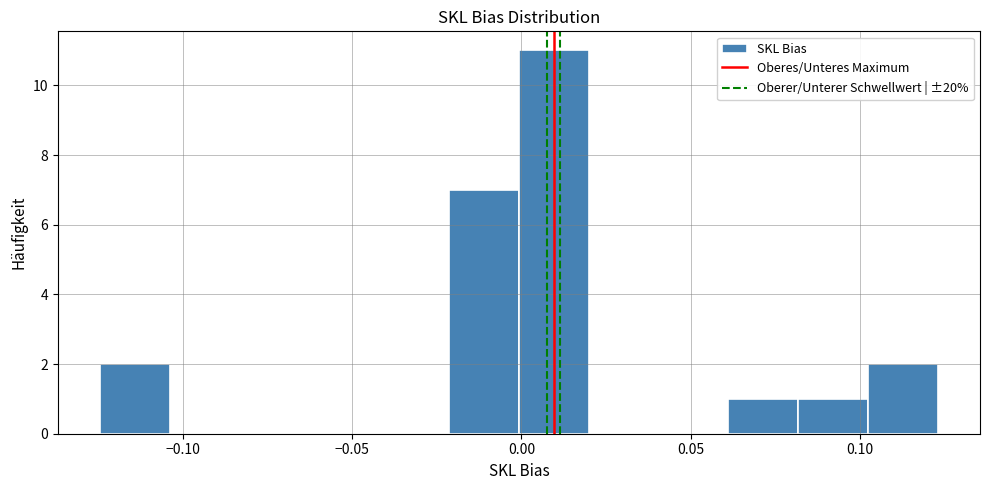

Which range on the x-axis has the tallest bar?

0.000 to 0.020